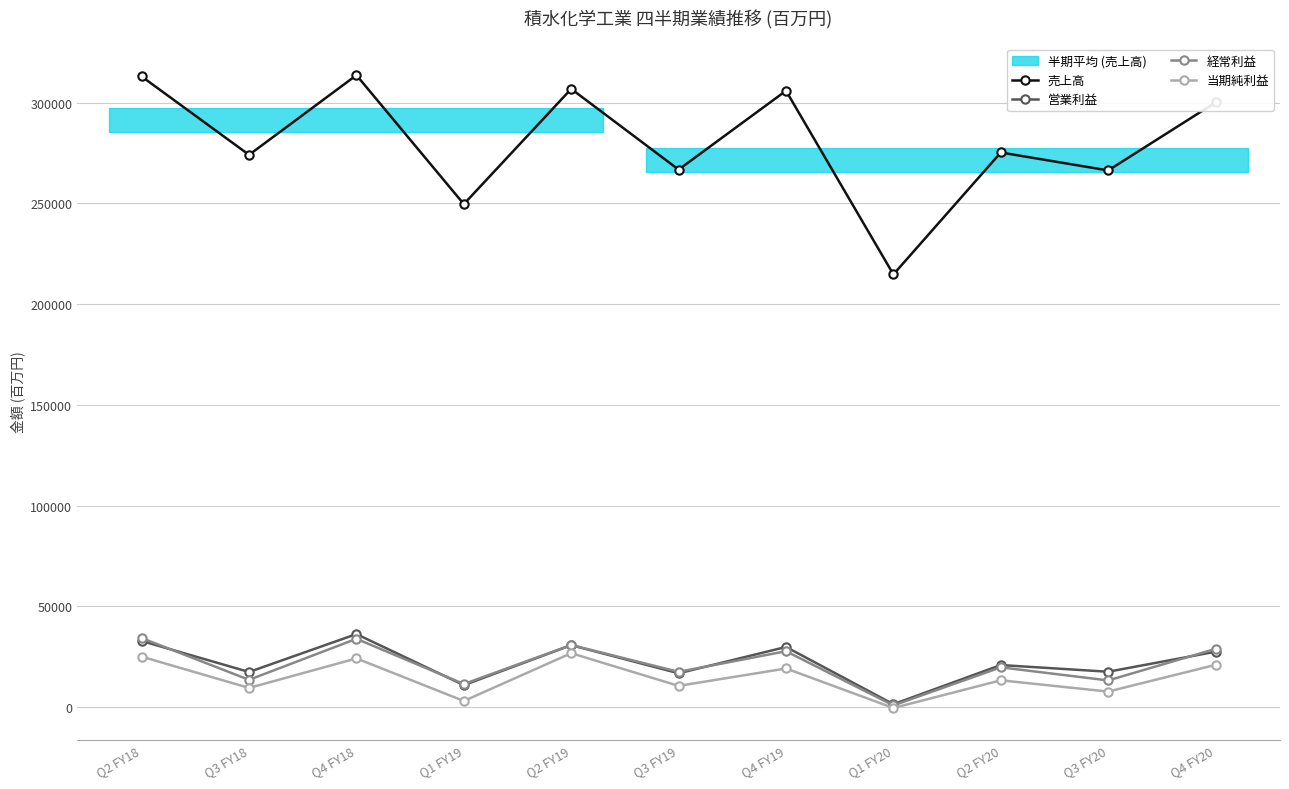

How many times do 経常利益 and 営業利益 cross each other?

4